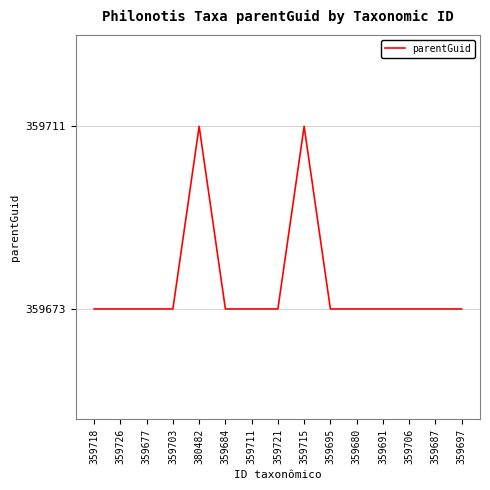

What position from the right is 359706?

3